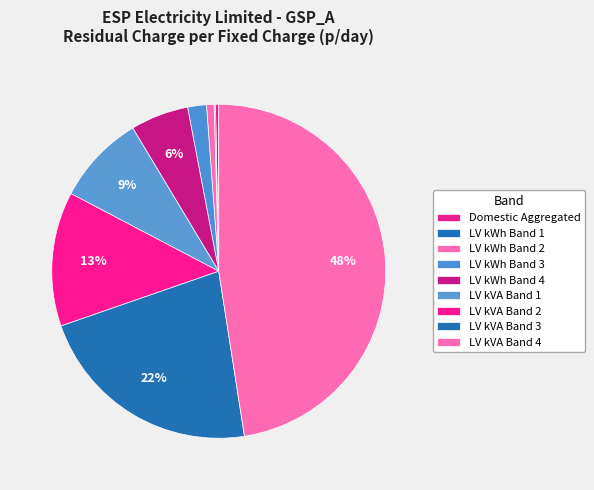

Between LV kVA Band 1 and LV kWh Band 2, which is larger?

LV kVA Band 1